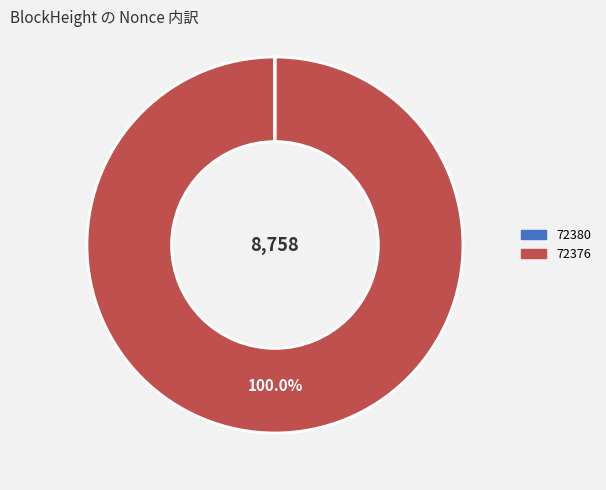

What is the largest slice in the pie chart?

72376